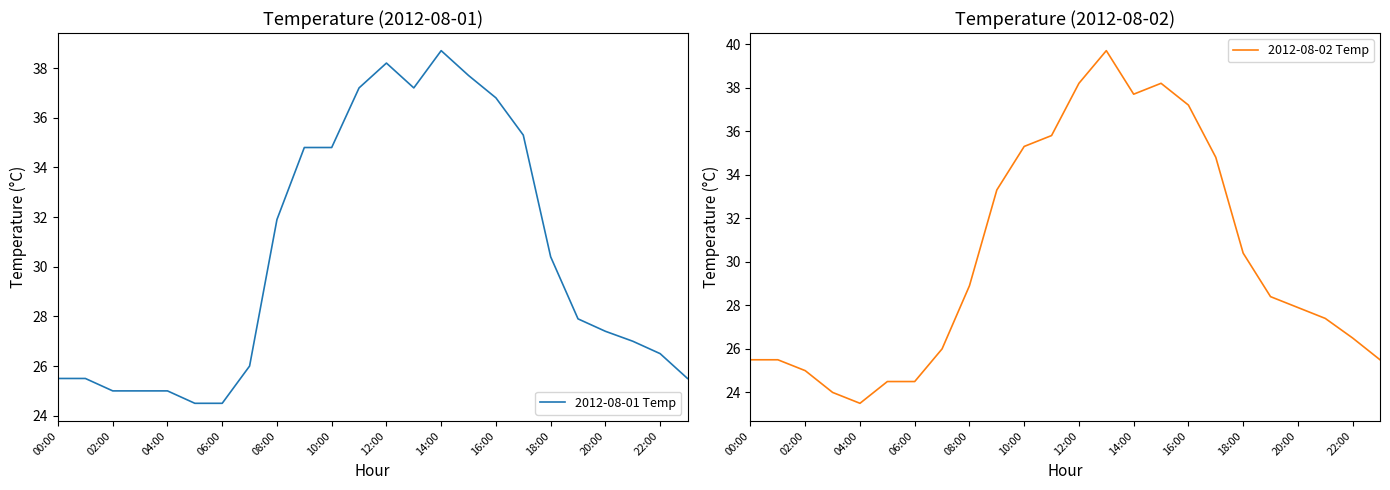

Where does the 2012-08-01 Temp series first go above 27?

08:00